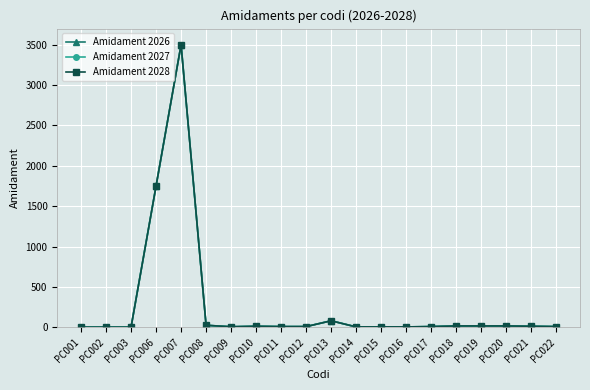

Which has a higher value, PC021 or PC017?

PC021